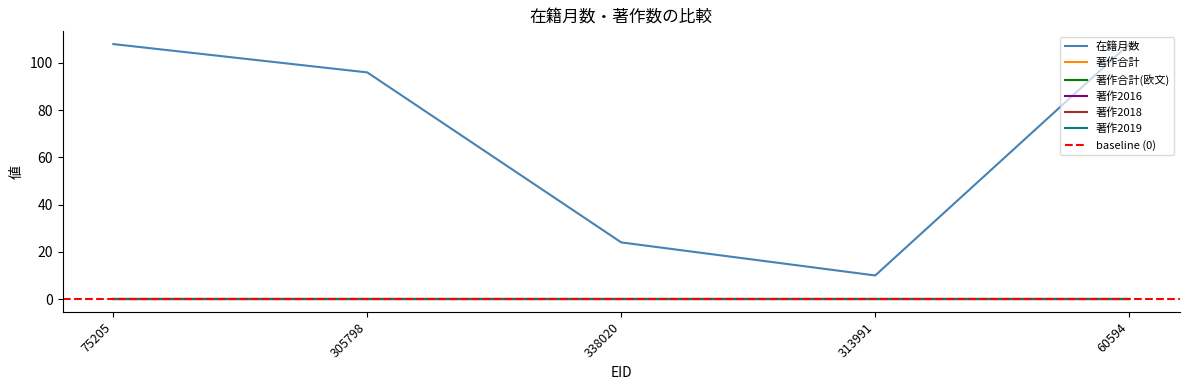

What is the minimum value for 在籍月数?

10